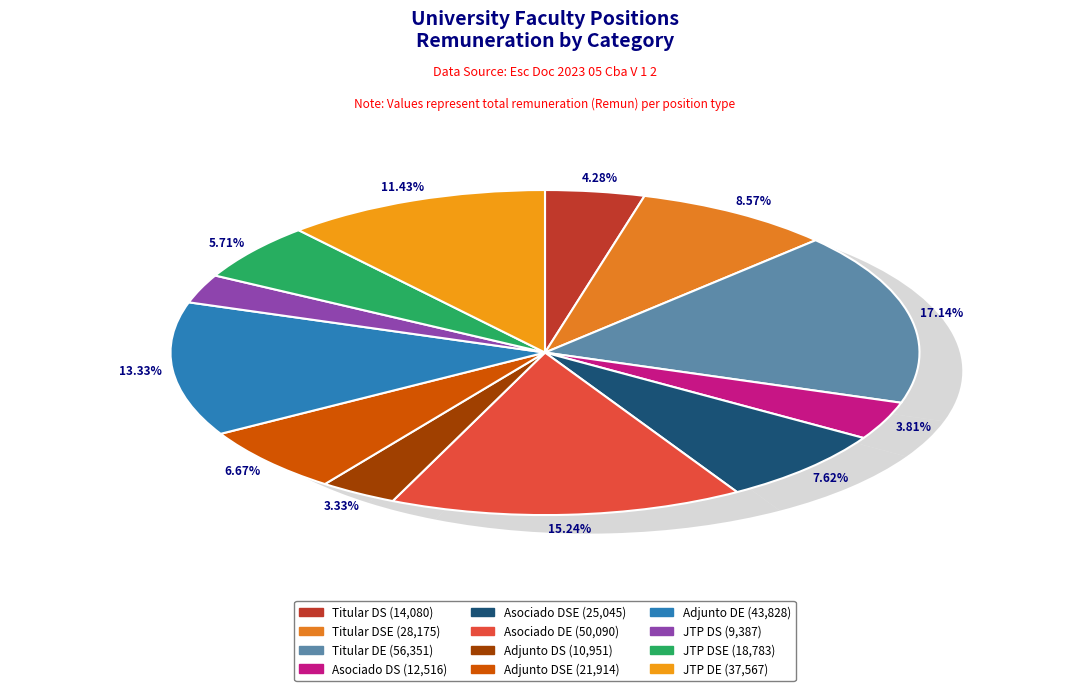

Does Jefe Trabajos Practicos Ded Semiexclusiva account for over 50% of the chart?

No